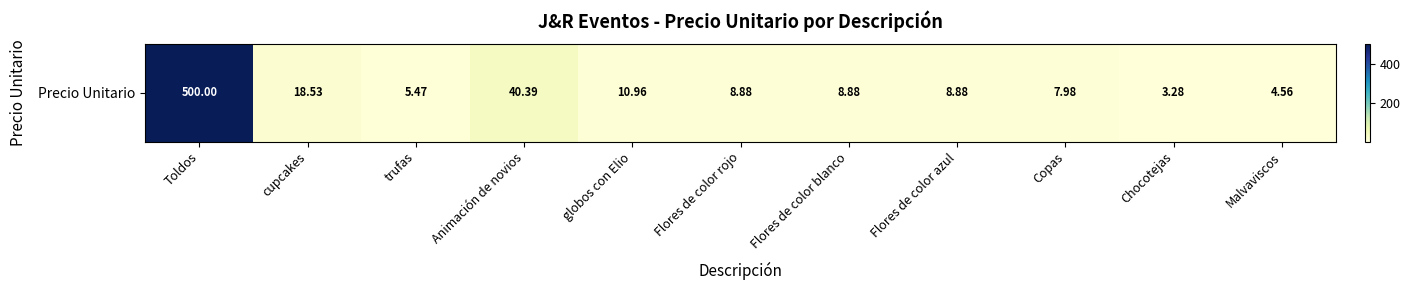

The chart shows a value of 500.0 at Toldos. True or false?

True